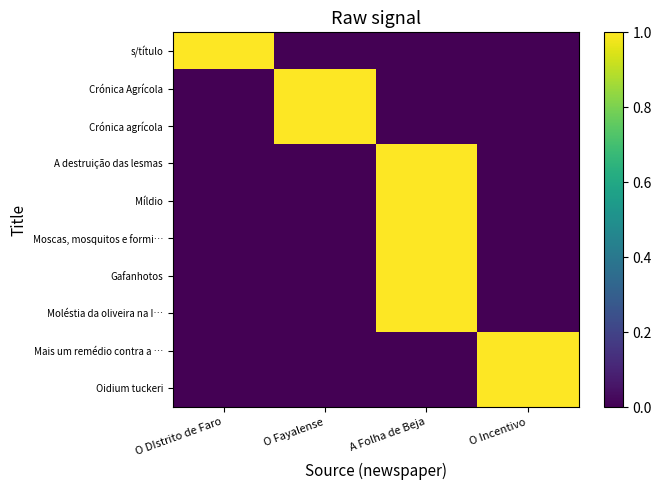

Which category has the highest value across all series?

O DIstrito de Faro